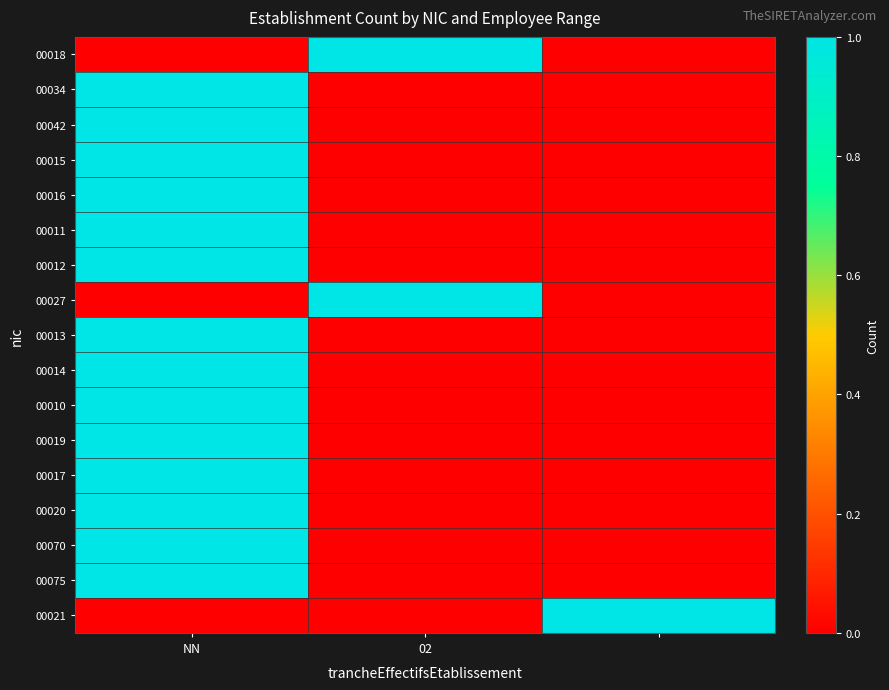

Reading left to right, list all the values displayed in this chart.

00018: 0	1	0
00034: 1	0	0
00042: 1	0	0
00015: 1	0	0
00016: 1	0	0
00011: 1	0	0
00012: 1	0	0
00027: 0	1	0
00013: 1	0	0
00014: 1	0	0
00010: 1	0	0
00019: 1	0	0
00017: 1	0	0
00020: 1	0	0
00070: 1	0	0
00075: 1	0	0
00021: 0	0	1